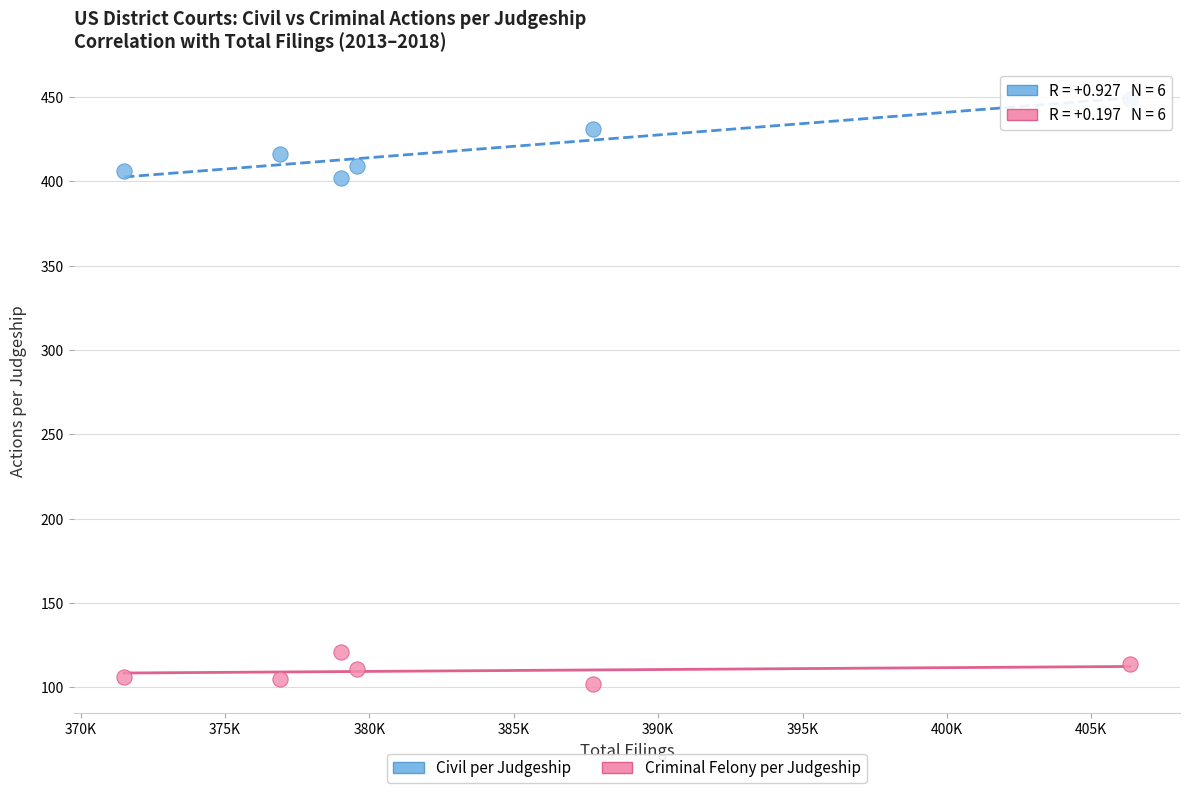

Across all series, what Y value is closest to 275?

402